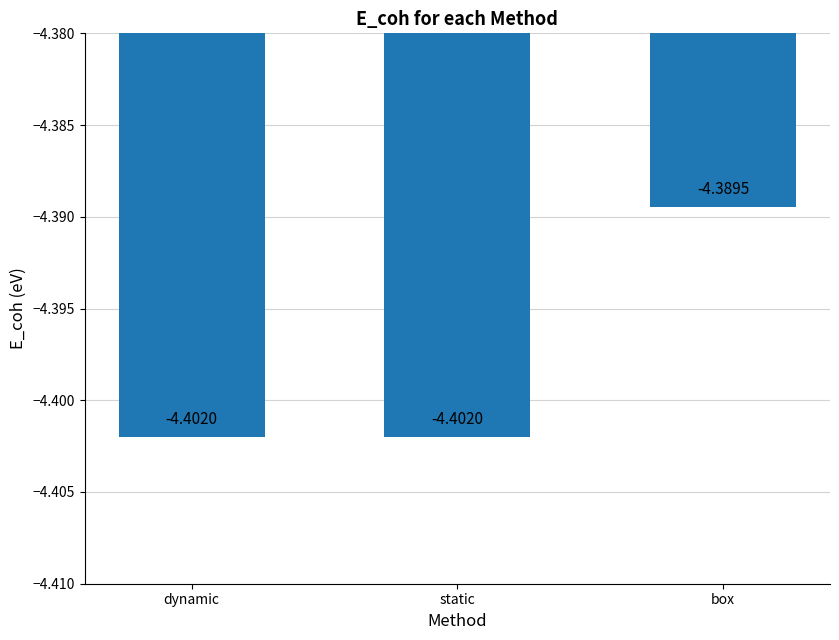

Reading left to right, transcribe all the data shown in this chart.

dynamic=-4.4	static=-4.4	box=-4.4